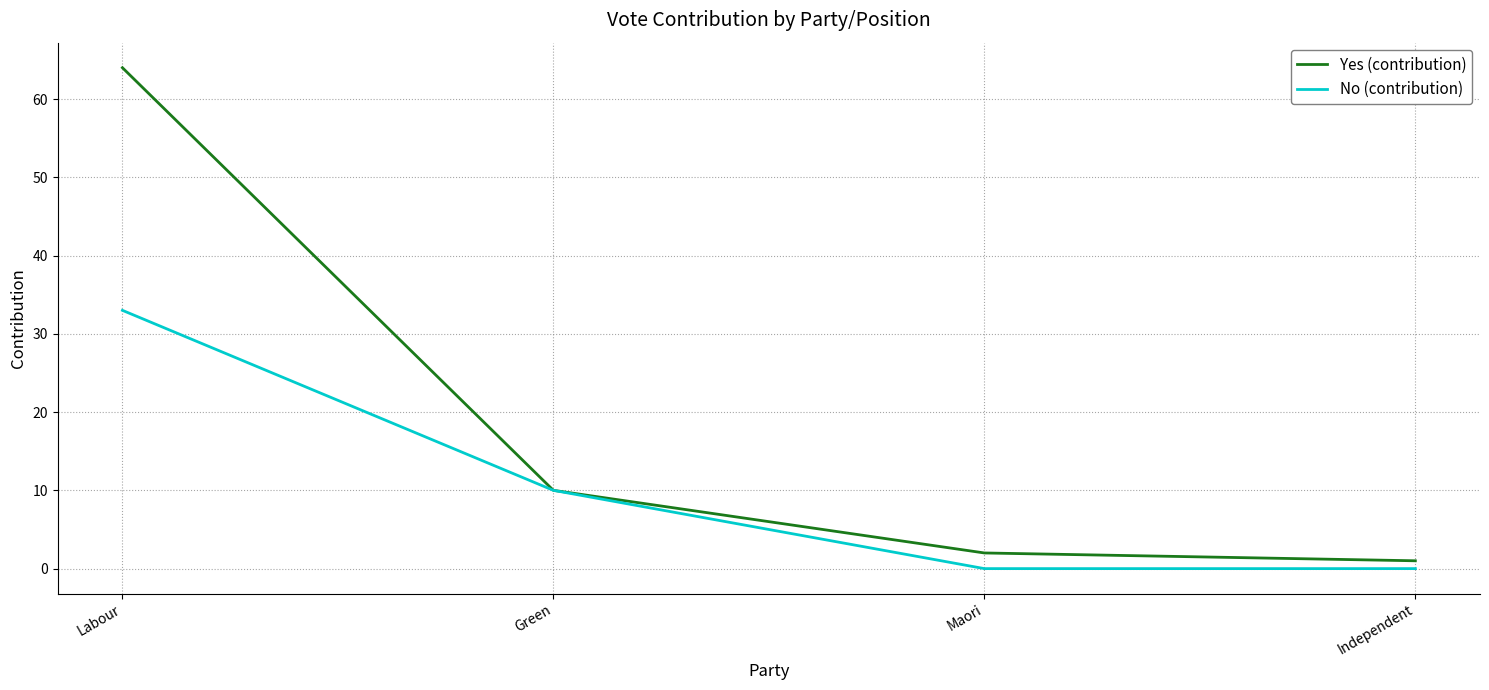

What is the sum of the No (contribution) values at Labour and Green?

43